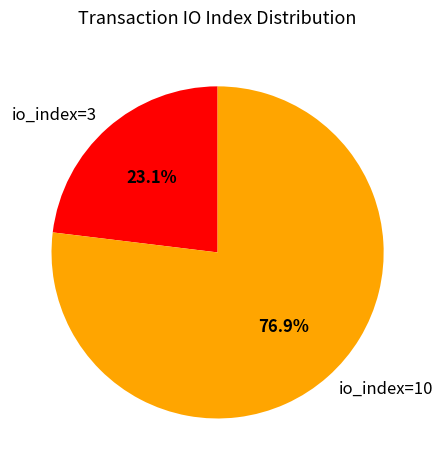

What is the ratio of the value at io_index=10 to the value at io_index=3?

3.3